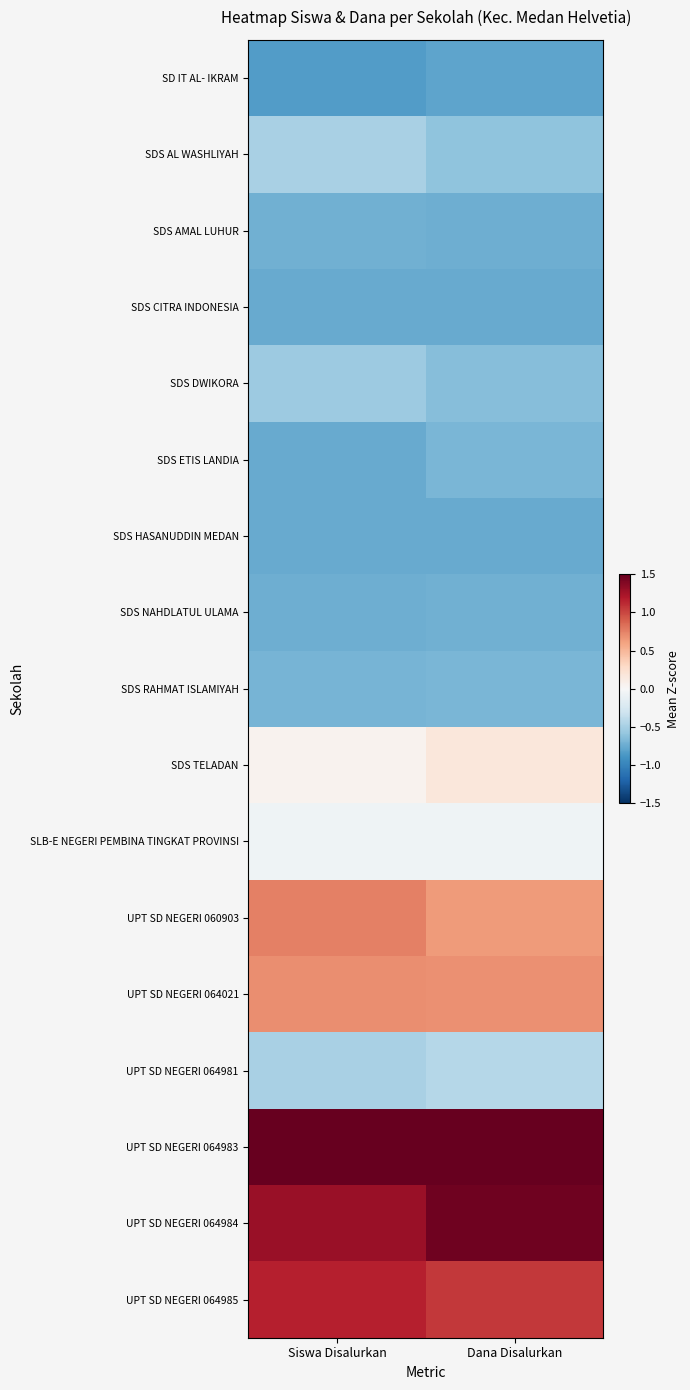

Reading left to right, what are all the values shown in this chart?

SD IT AL- IKRAM: Siswa Disalurkan=-0.8	Dana Disalurkan=-0.8
SDS AL WASHLIYAH: Siswa Disalurkan=-0.5	Dana Disalurkan=-0.6
SDS AMAL LUHUR: Siswa Disalurkan=-0.7	Dana Disalurkan=-0.7
SDS CITRA INDONESIA: Siswa Disalurkan=-0.8	Dana Disalurkan=-0.8
SDS DWIKORA: Siswa Disalurkan=-0.5	Dana Disalurkan=-0.6
SDS ETIS LANDIA: Siswa Disalurkan=-0.8	Dana Disalurkan=-0.7
SDS HASANUDDIN MEDAN: Siswa Disalurkan=-0.8	Dana Disalurkan=-0.8
SDS NAHDLATUL ULAMA: Siswa Disalurkan=-0.7	Dana Disalurkan=-0.7
SDS RAHMAT ISLAMIYAH: Siswa Disalurkan=-0.7	Dana Disalurkan=-0.7
SDS TELADAN: Siswa Disalurkan=0.0	Dana Disalurkan=0.2
SLB-E NEGERI PEMBINA TINGKAT PROVINSI: Siswa Disalurkan=-0.1	Dana Disalurkan=-0.1
UPT SD NEGERI 060903: Siswa Disalurkan=0.8	Dana Disalurkan=0.6
UPT SD NEGERI 064021: Siswa Disalurkan=0.7	Dana Disalurkan=0.7
UPT SD NEGERI 064981: Siswa Disalurkan=-0.5	Dana Disalurkan=-0.4
UPT SD NEGERI 064983: Siswa Disalurkan=2.9	Dana Disalurkan=2.8
UPT SD NEGERI 064984: Siswa Disalurkan=1.3	Dana Disalurkan=1.5
UPT SD NEGERI 064985: Siswa Disalurkan=1.2	Dana Disalurkan=1.1